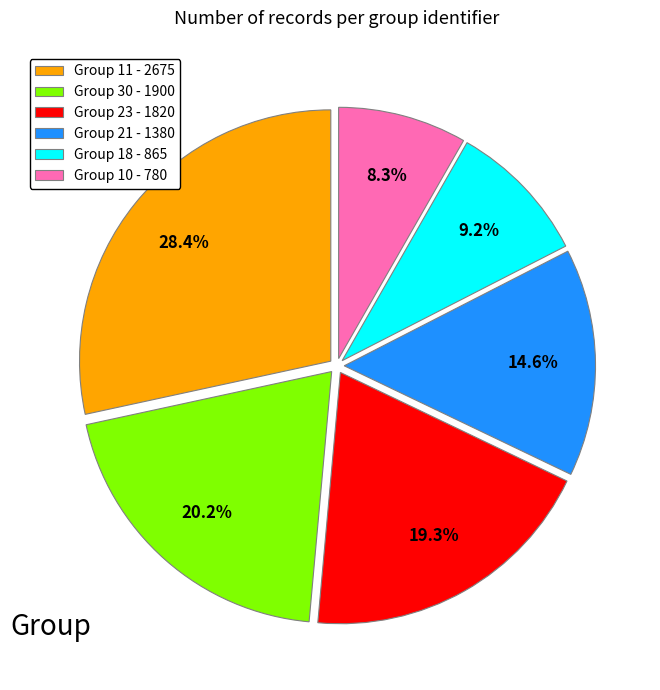

Count the number of slices in the pie.

6